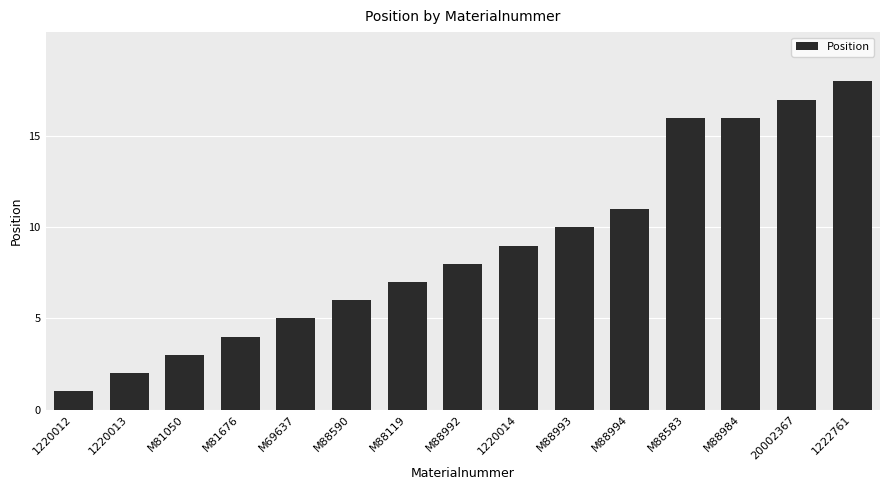

What is the change in value from 1220012 to M88583?

+15